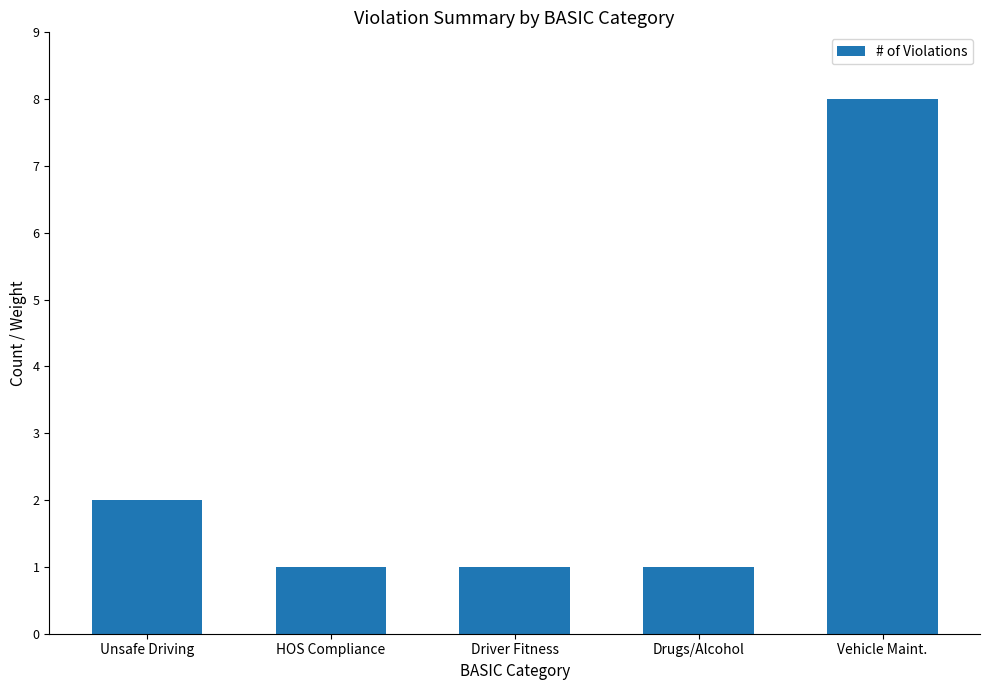

What is the average value?

3